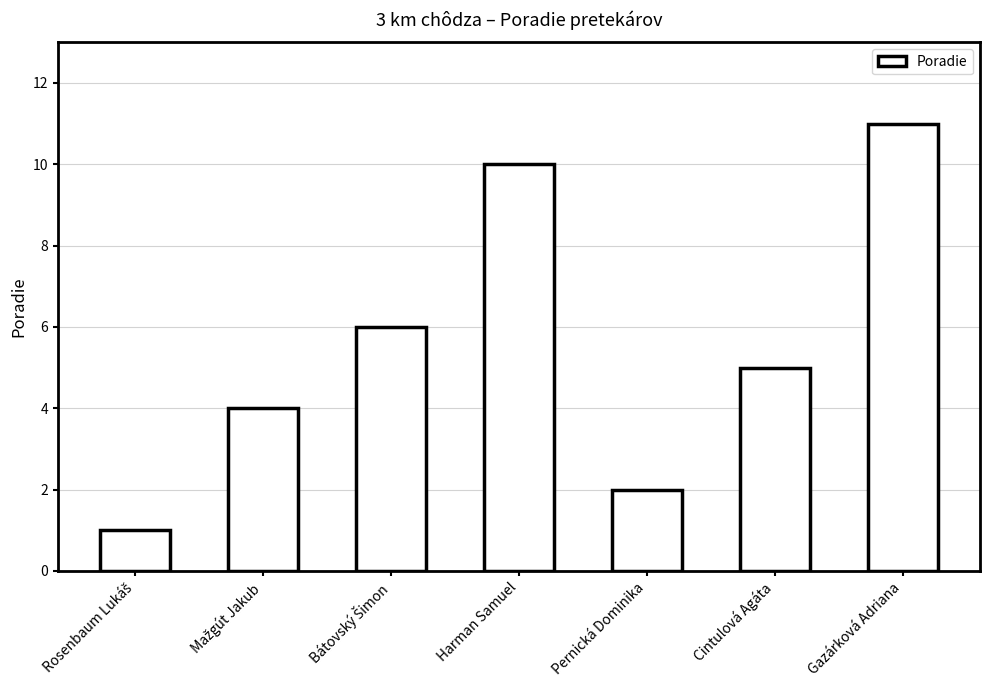

Reading left to right, transcribe all the data shown in this chart.

1	4	6	10	2	5	11